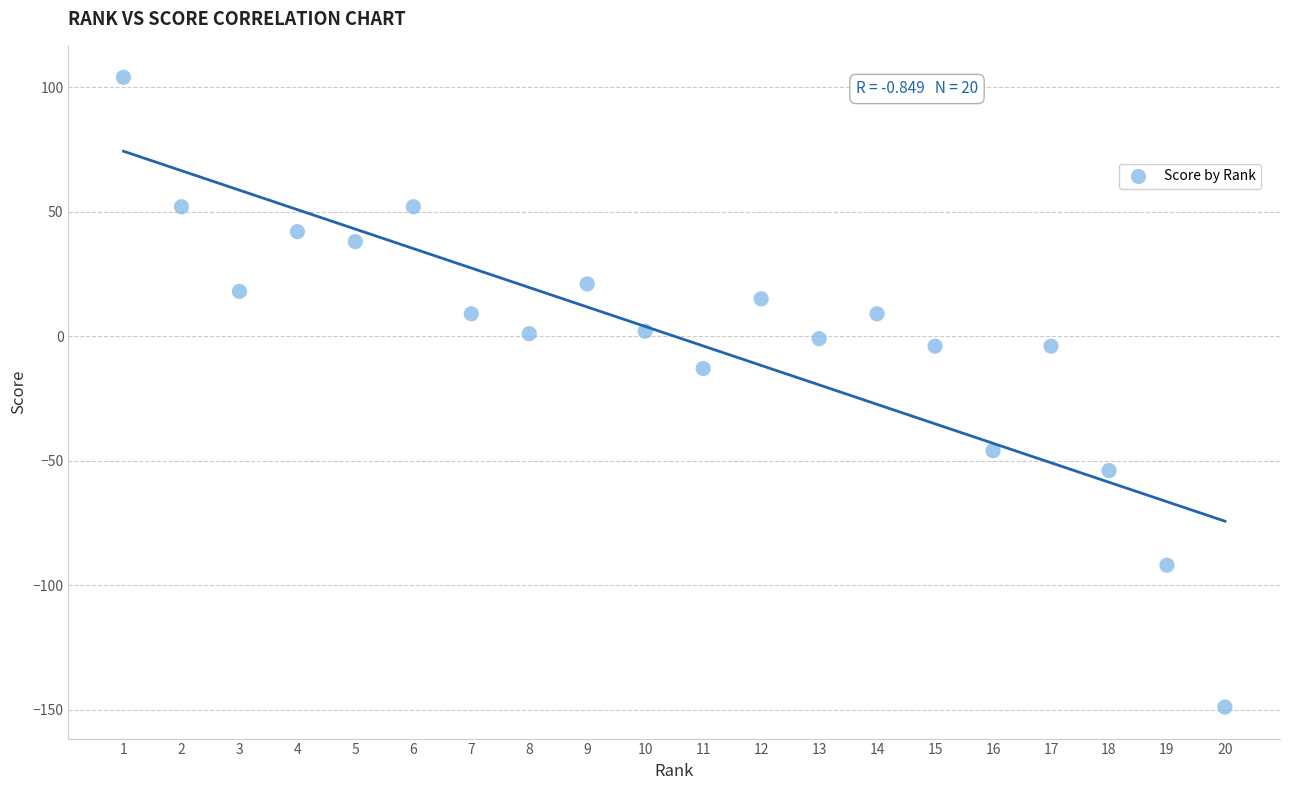

What is the range of X values (max minus min)?

19